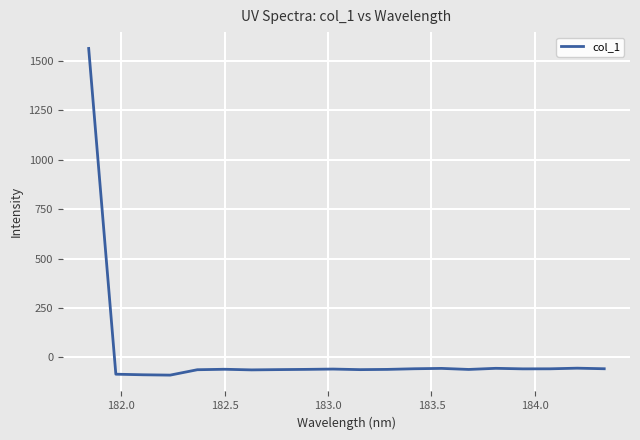

What is the minimum value shown in the chart?

-89.3